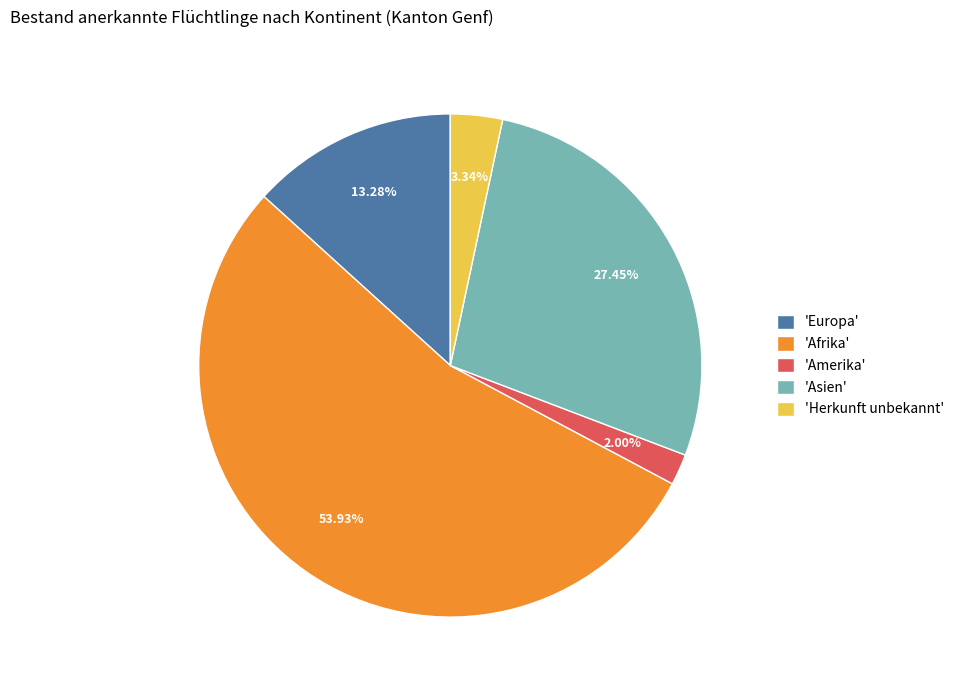

Which slice is the largest?

'Afrika'